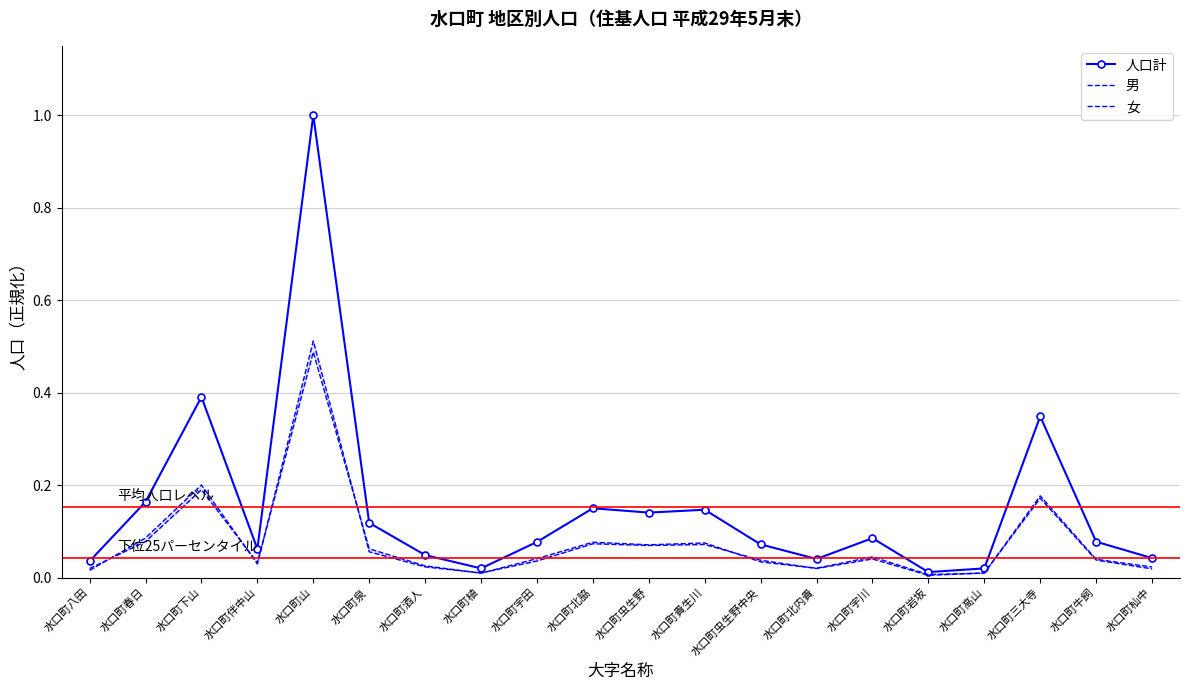

Which series changed the most between 水口町下山 and 水口町北内貴?

人口計